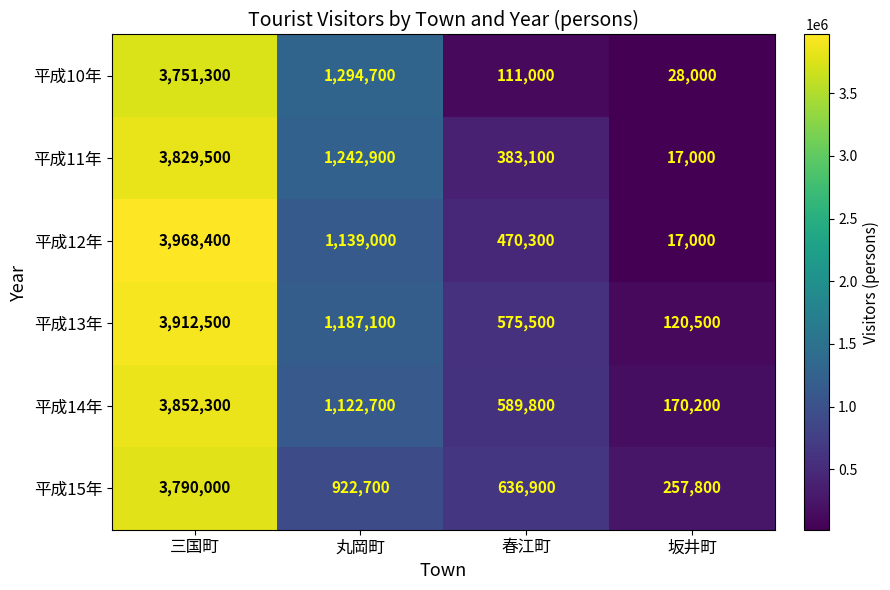

Reading right to left, what are all the values shown in this chart?

平成10年: 坂井町=28000	春江町=111000	丸岡町=1294700	三国町=3751300
平成11年: 坂井町=17000	春江町=383100	丸岡町=1242900	三国町=3829500
平成12年: 坂井町=17000	春江町=470300	丸岡町=1139000	三国町=3968400
平成13年: 坂井町=120500	春江町=575500	丸岡町=1187100	三国町=3912500
平成14年: 坂井町=170200	春江町=589800	丸岡町=1122700	三国町=3852300
平成15年: 坂井町=257800	春江町=636900	丸岡町=922700	三国町=3790000